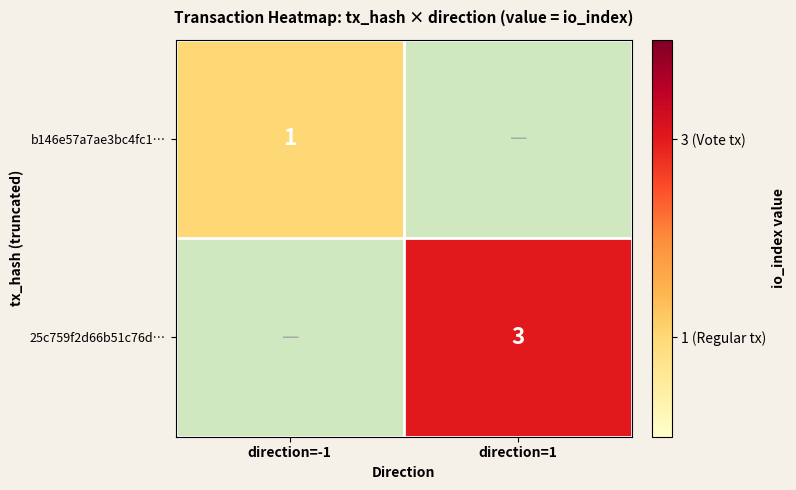

Is the value of 25c759f2d66b51c76d… at direction=1 greater than the value of b146e57a7ae3bc4fc1… at direction=-1?

Yes